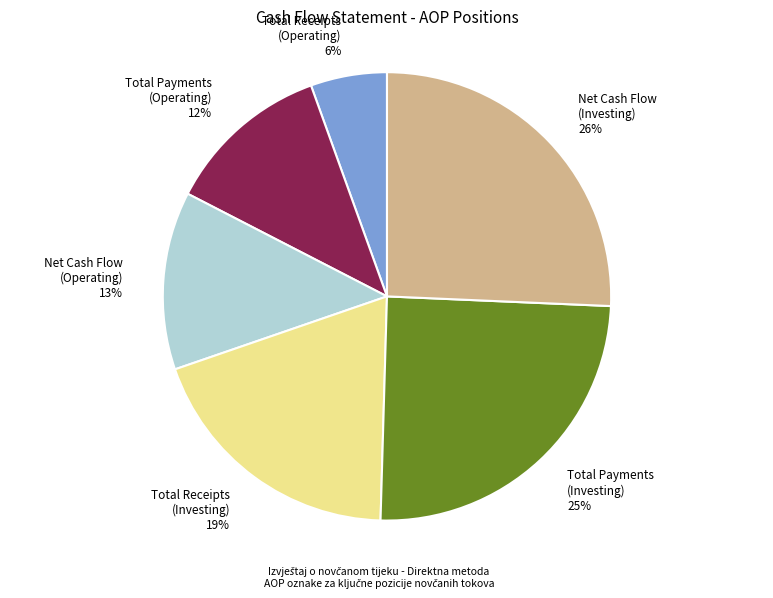

What is the smallest slice in the pie chart?

Total Receipts (Operating)